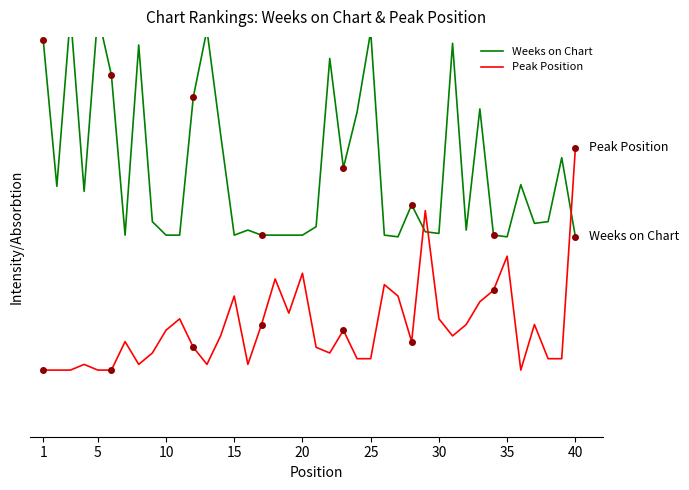

At how many categories does at least one series exceed 0?

40